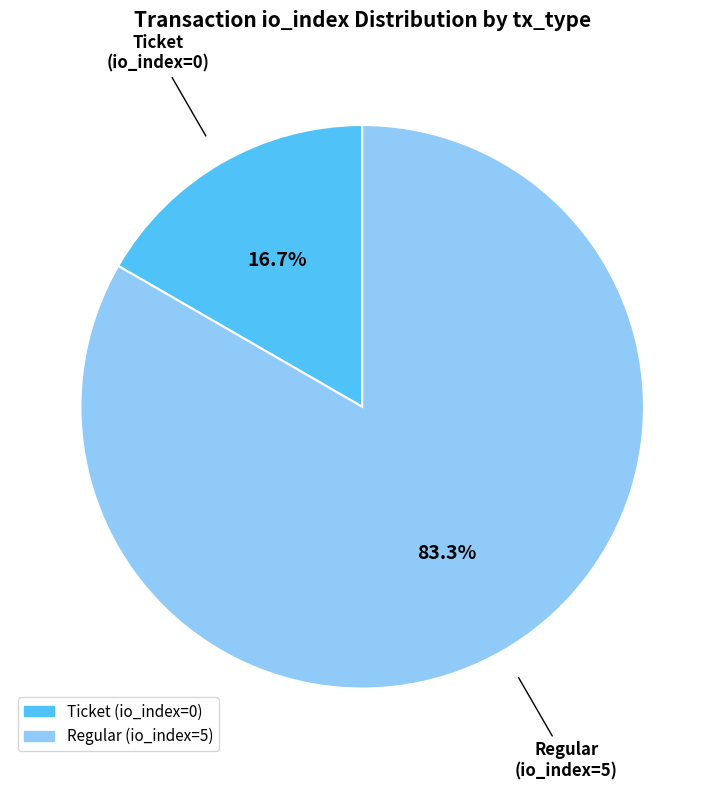

Count the number of slices in the pie.

2